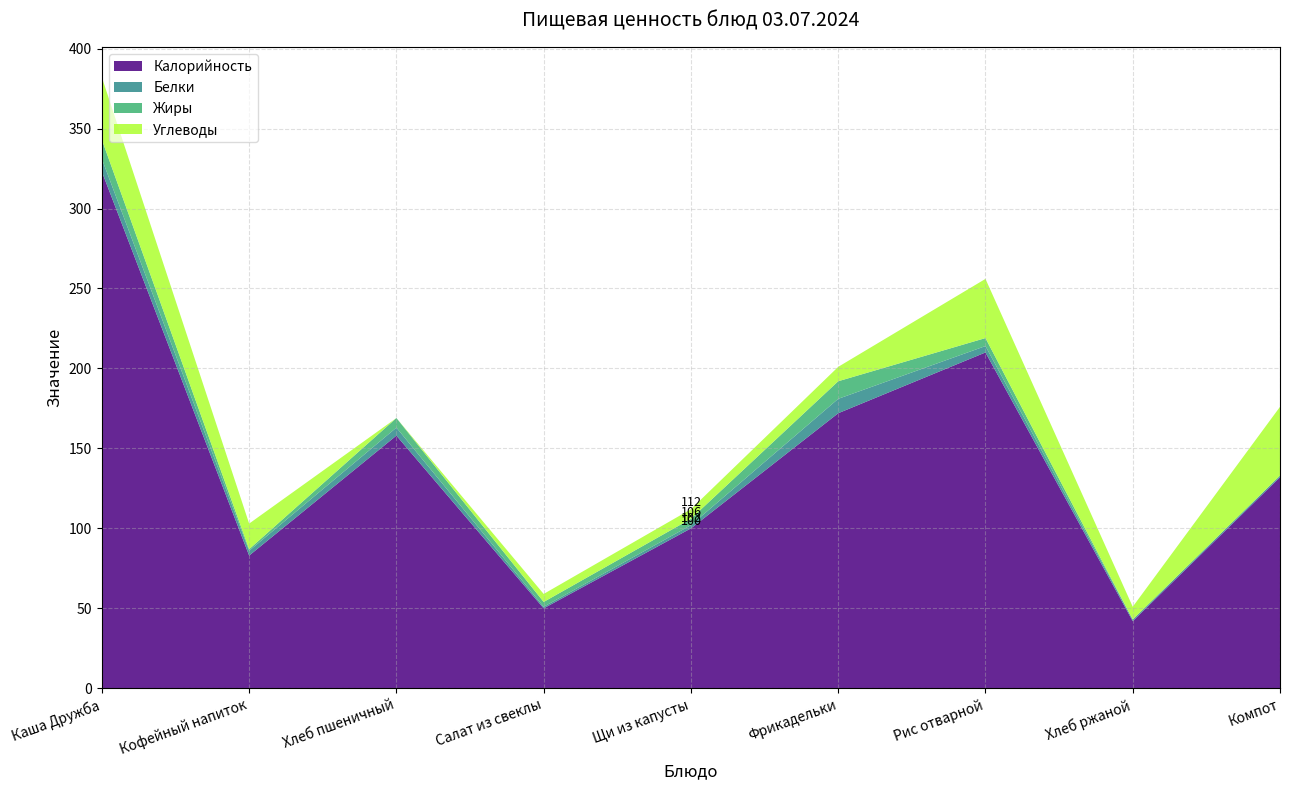

Reading left to right, transcribe all the data shown in this chart.

Калорийность: 323	83	158	50	100	172	210	42	132
Белки: 8	3	5	1	2	9	4	1	1
Жиры: 12	1	6	3	4	11	5	0	0
Углеводы: 39	16	0	5	6	9	37	8	43